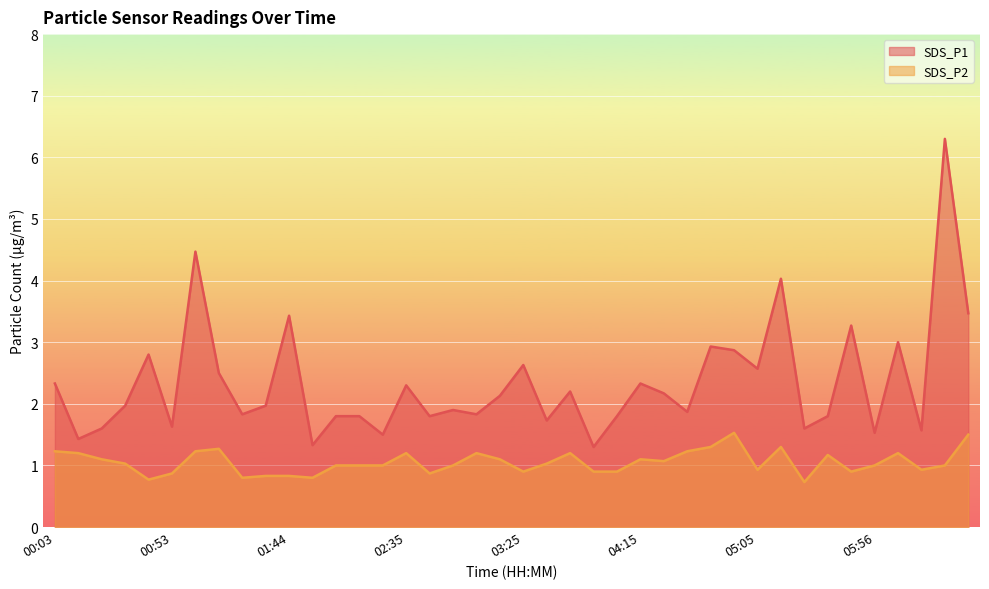

What is the average value of the SDS_P2 series?

1.1